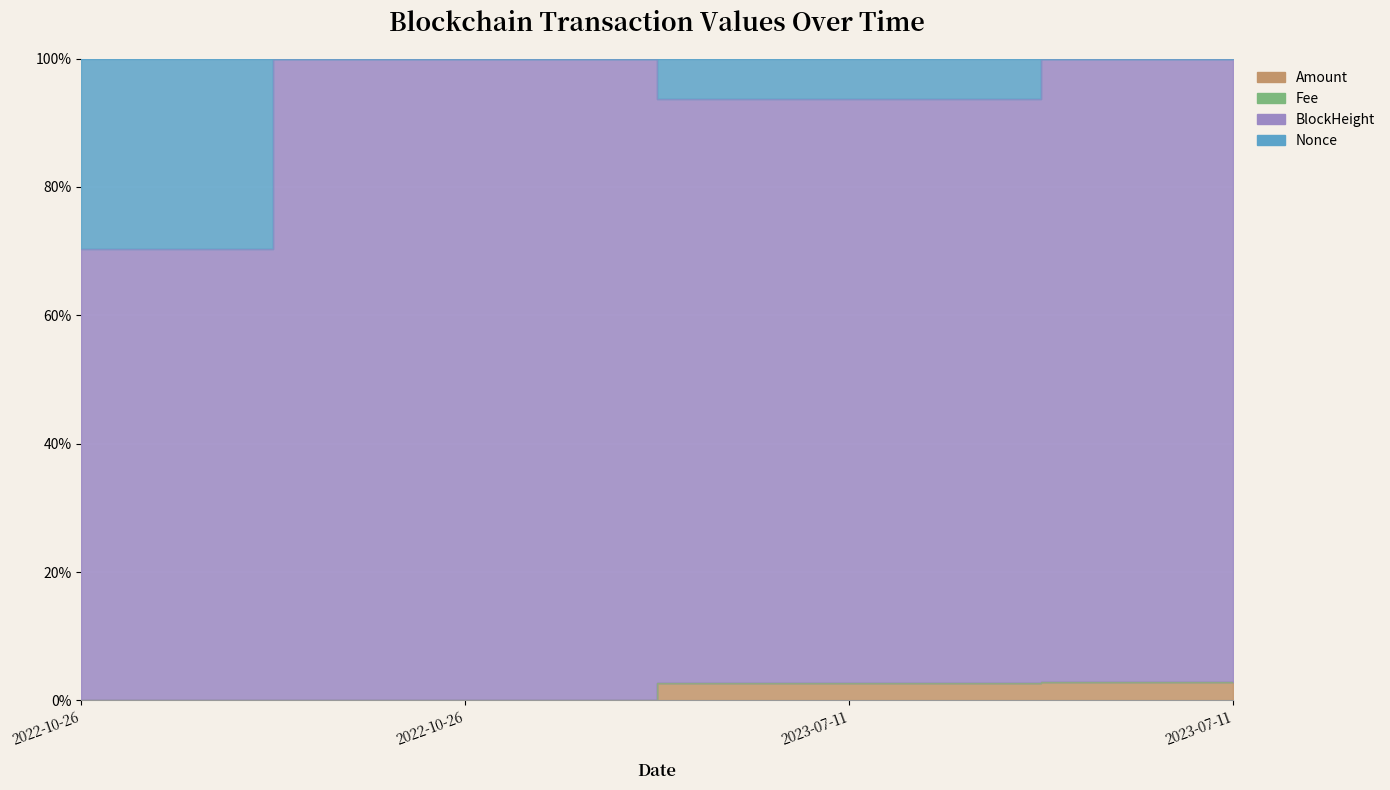

Which series changed the most between 2022-10-26 and 2023-07-11?

Nonce